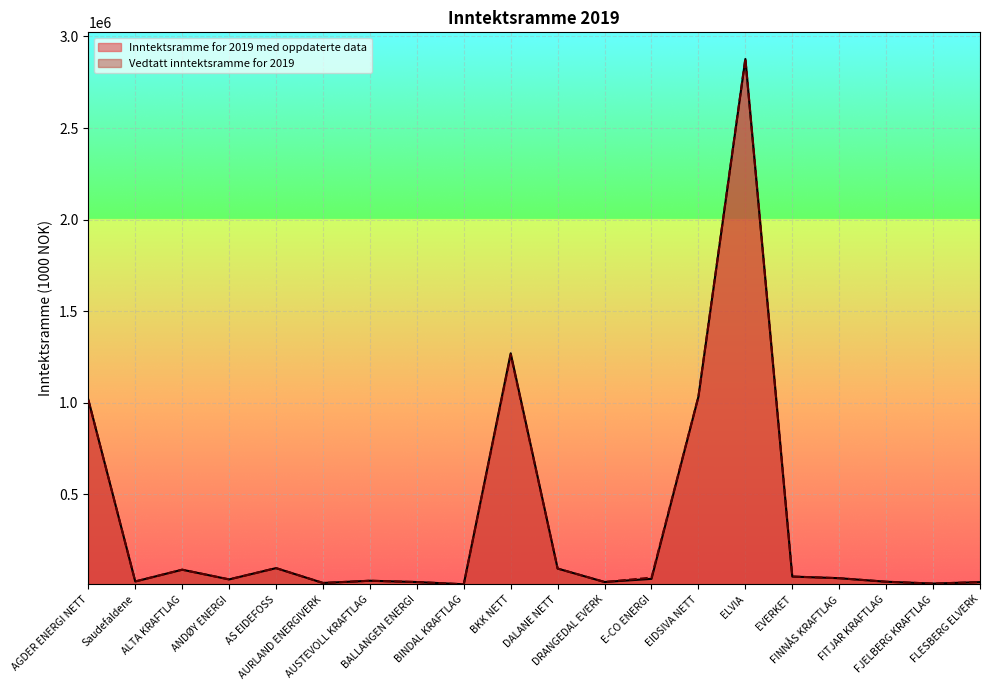

List the labels in order of Inntektsramme for 2019 med oppdaterte data value, largest first.

ELVIA, BKK NETT, EIDSIVA NETT, AGDER ENERGI NETT, AS EIDEFOSS, DALANE NETT, ALTA KRAFTLAG, EVERKET, FINNÅS KRAFTLAG, E-CO ENERGI, ANDØY ENERGI, AUSTEVOLL KRAFTLAG, Saudefaldene, FITJAR KRAFTLAG, DRANGEDAL EVERK, BALLANGEN ENERGI, FLESBERG ELVERK, AURLAND ENERGIVERK, FJELBERG KRAFTLAG, BINDAL KRAFTLAG